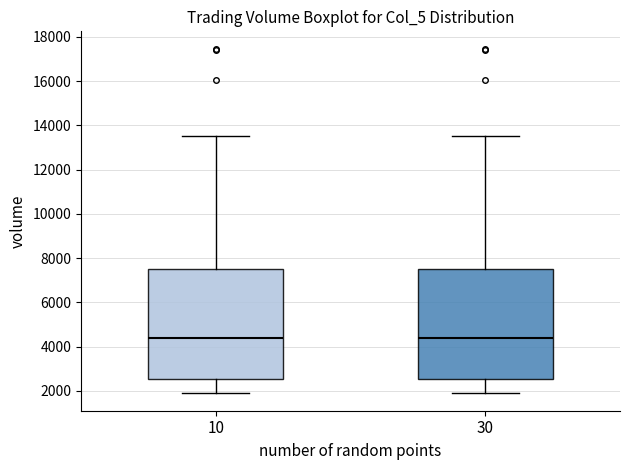

Reading left to right, transcribe this box plot: for each box, give where its median line is, the range the box spans, and where its two whiskers end, as read against the y-axis. The values are not printed on the chart, so give them approximately, as read against the axis.

10: median 4400, box 2600 to 7400, whiskers 1800 to 13600
30: median 4400, box 2600 to 7400, whiskers 1800 to 13600